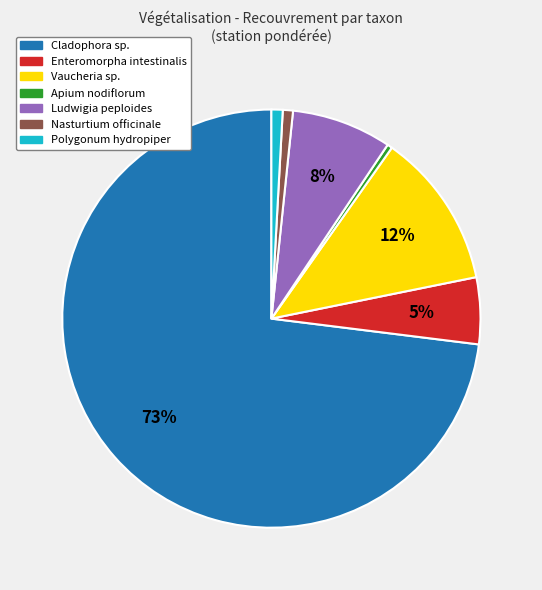

To the nearest percent, what percentage of the pie is Cladophora sp.?

73%